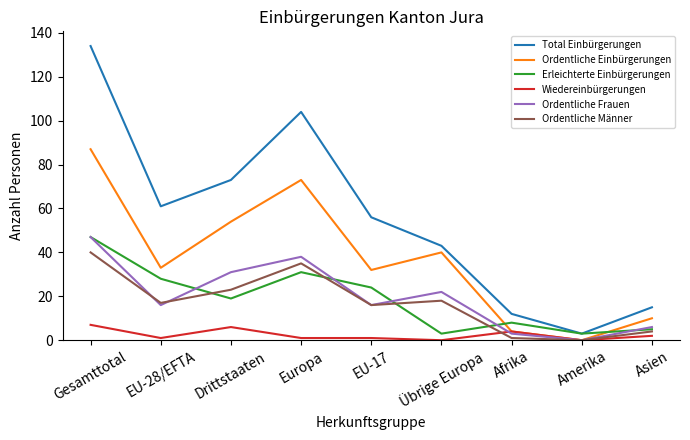

Reading left to right, list all the values displayed in this chart.

Total Einbürgerungen: 134	61	73	104	56	43	12	3	15
Ordentliche Einbürgerungen: 87	33	54	73	32	40	4	0	10
Erleichterte Einbürgerungen: 47	28	19	31	24	3	8	3	5
Wiedereinbürgerungen: 7	1	6	1	1	0	4	0	2
Ordentliche Frauen: 47	16	31	38	16	22	3	0	6
Ordentliche Männer: 40	17	23	35	16	18	1	0	4